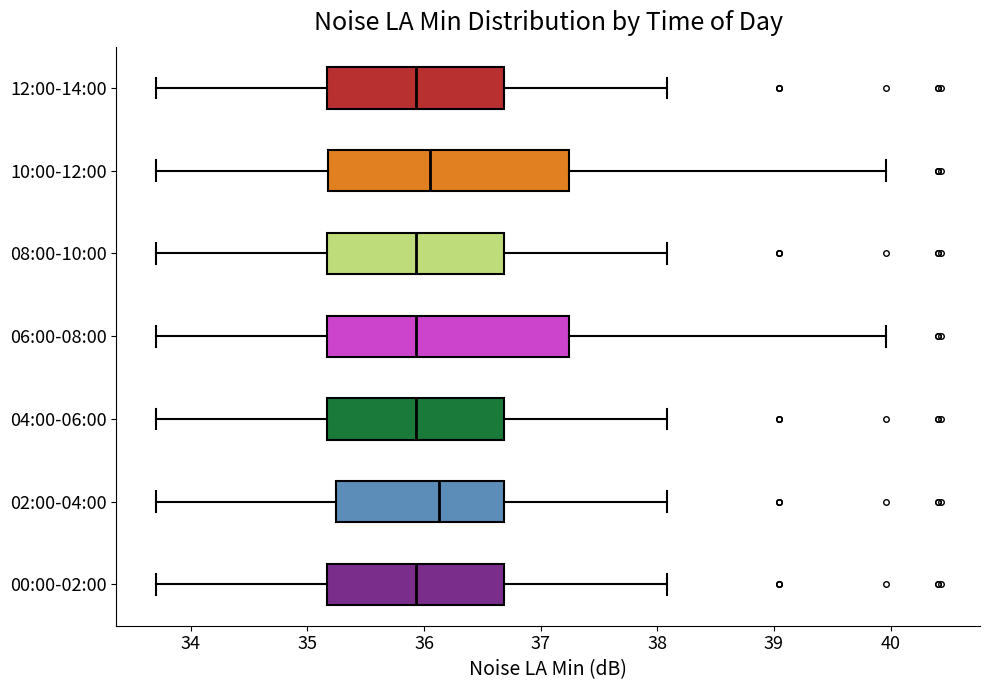

Reading bottom to top, transcribe this box plot: for each box, give where its median line is, the range the box spans, and where its two whiskers end, as read against the x-axis. The values are not printed on the chart, so give them approximately, as read against the axis.

00:00-02:00: median 35.9, box 35.2 to 36.7, whiskers 33.7 to 38.1
02:00-04:00: median 36.1, box 35.2 to 36.7, whiskers 33.7 to 38.1
04:00-06:00: median 35.9, box 35.2 to 36.7, whiskers 33.7 to 38.1
06:00-08:00: median 35.9, box 35.2 to 37.2, whiskers 33.7 to 40.0
08:00-10:00: median 35.9, box 35.2 to 36.7, whiskers 33.7 to 38.1
10:00-12:00: median 36.1, box 35.2 to 37.2, whiskers 33.7 to 40.0
12:00-14:00: median 35.9, box 35.2 to 36.7, whiskers 33.7 to 38.1